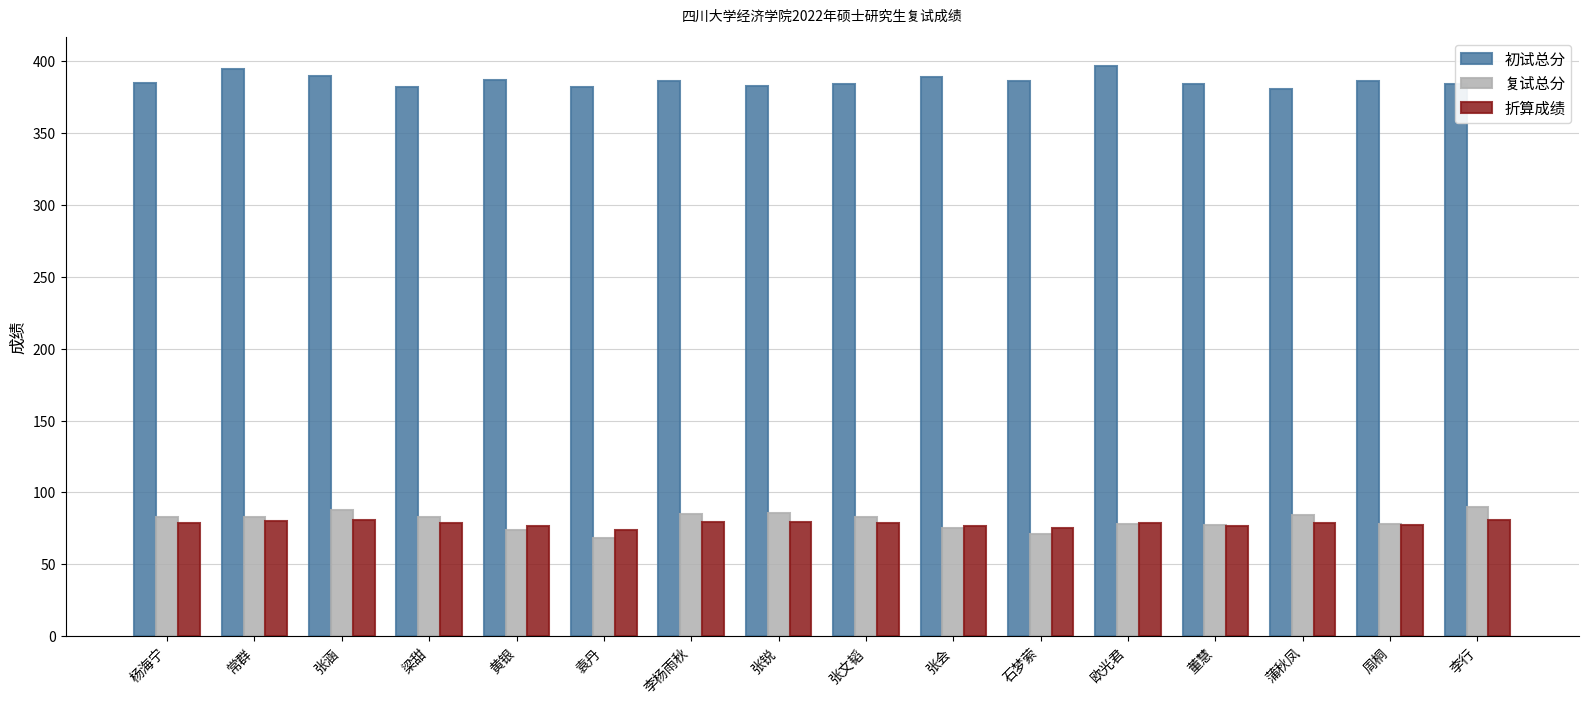

The value of 初试总分 at 张文韬 is 384.0. True or false?

True